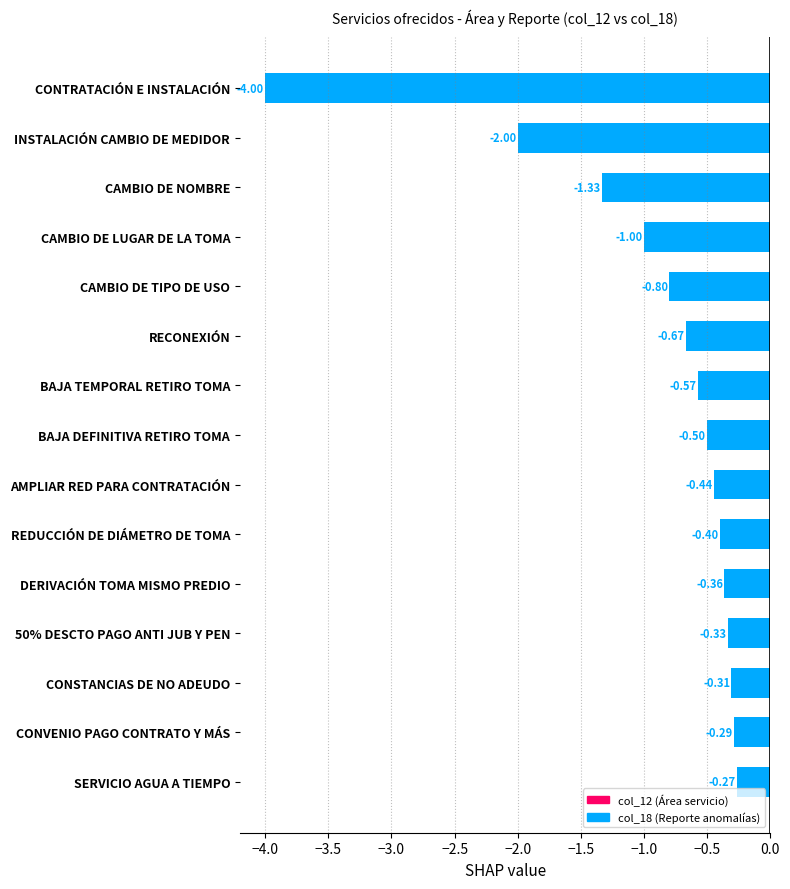

Which has a higher value, BAJA DEFINITIVA RETIRO TOMA or DERIVACIÓN TOMA MISMO PREDIO?

DERIVACIÓN TOMA MISMO PREDIO